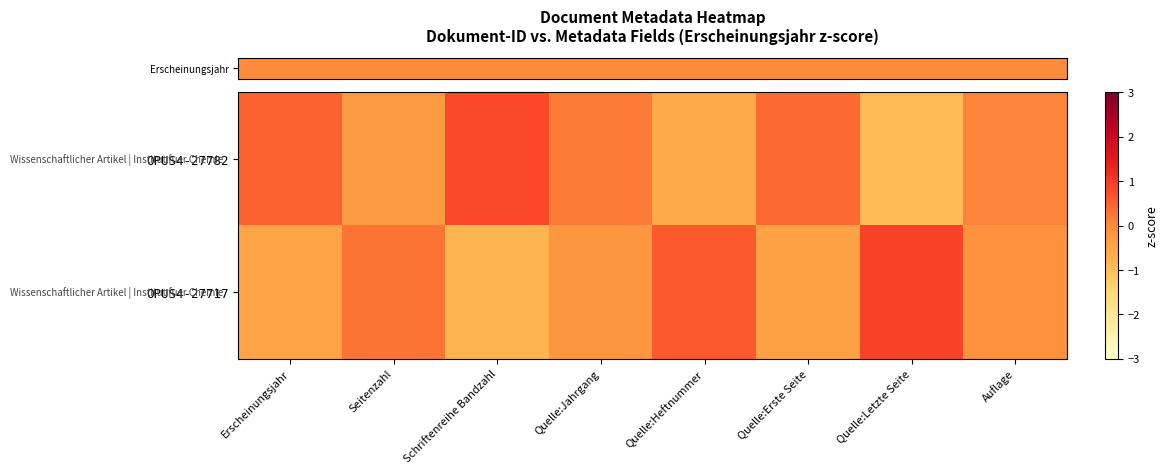

At Erscheinungsjahr, list the series in order from largest to smallest.

row_0, row_1